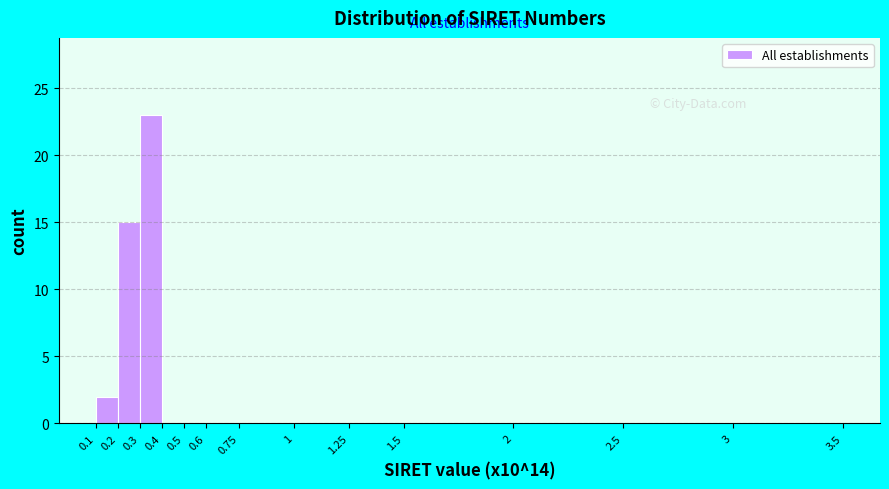

Reading left to right, list every bar in this chart as the range it spans on the x-axis followed by its height. The values are not printed on the chart, so give them approximately, as read against the axis.

0.1 to 0.2: 2
0.2 to 0.3: 15
0.3 to 0.4: 23
0.4 to 0.5: 0
0.5 to 0.6: 0
0.6 to 0.75: 0
0.75 to 1: 0
1 to 1.25: 0
1.25 to 1.5: 0
1.5 to 2: 0
2 to 2.5: 0
2.5 to 3: 0
3 to 3.5: 0